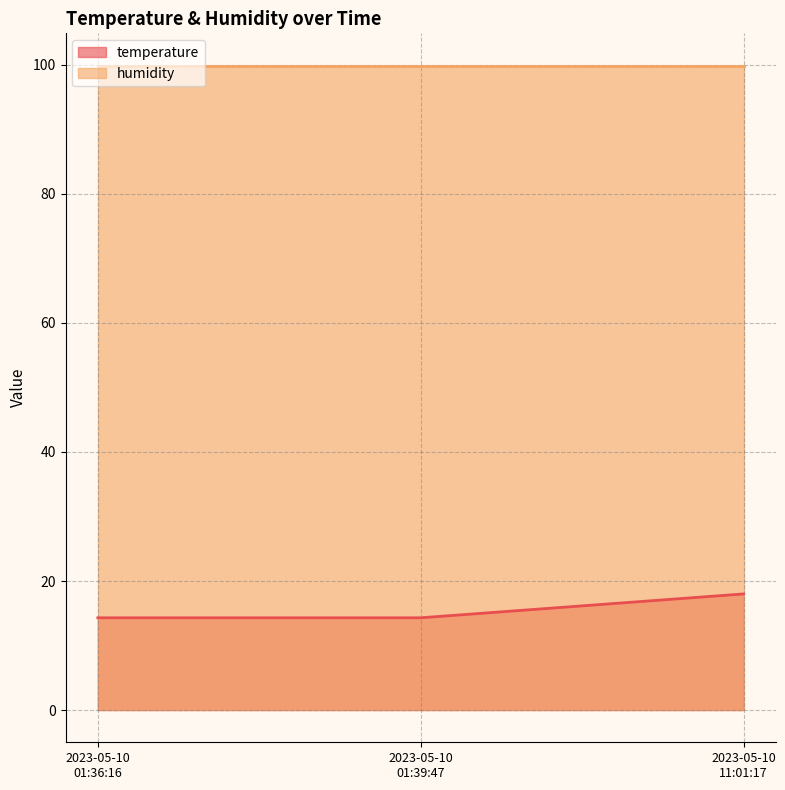

Rank the series by their maximum value, from highest to lowest.

humidity, temperature